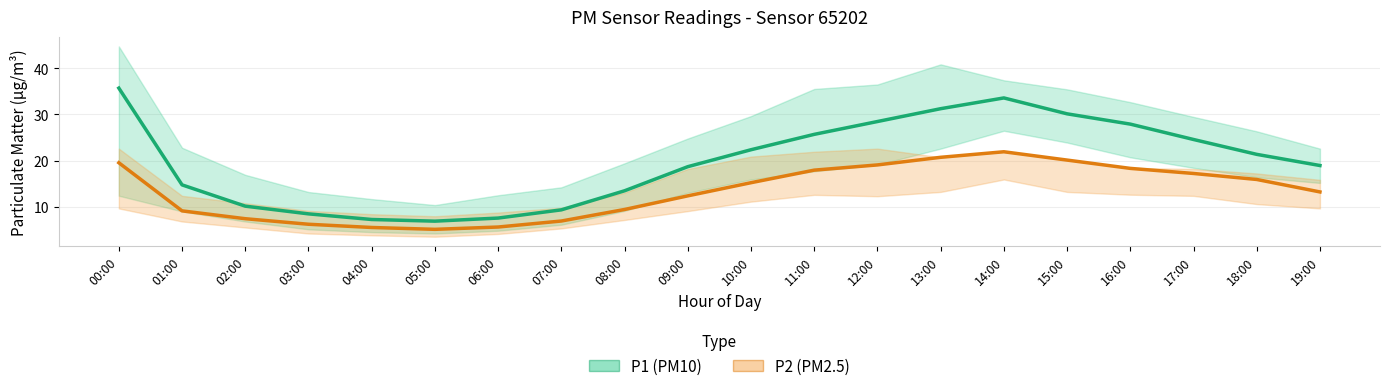

Is it true that P1 (PM10) equals 14.7 at 01:00?

True